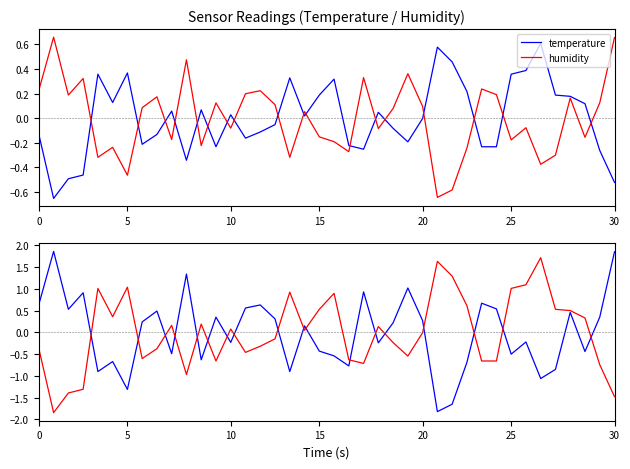

How many lines are shown in the chart?

2